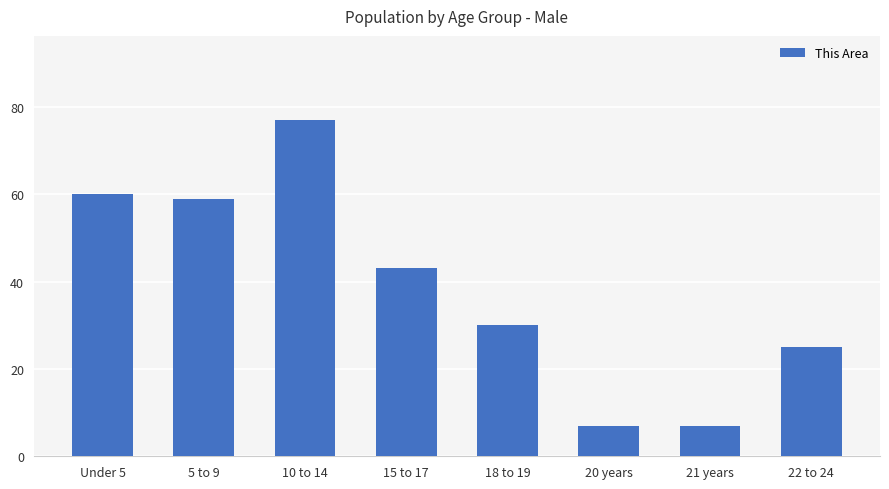

How many distinct data groups are displayed?

1